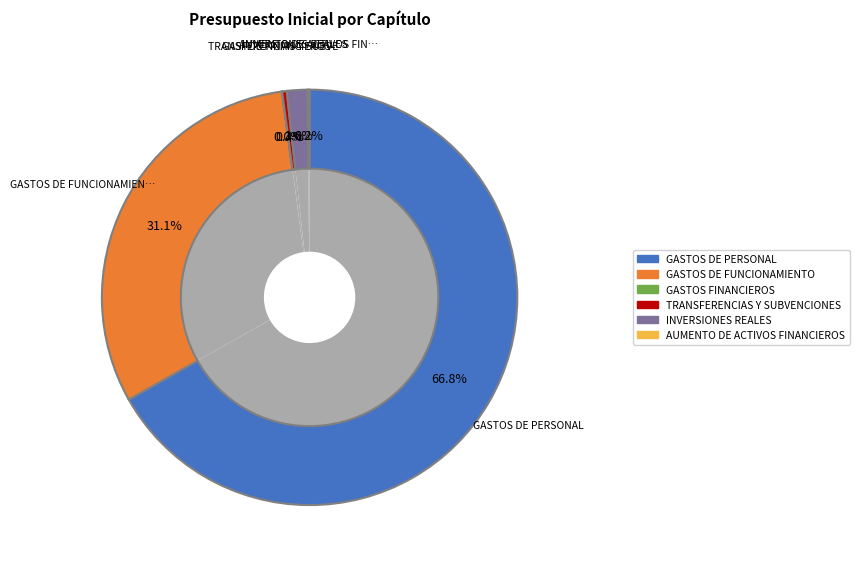

Which category has the biggest portion of the pie?

GASTOS DE PERSONAL